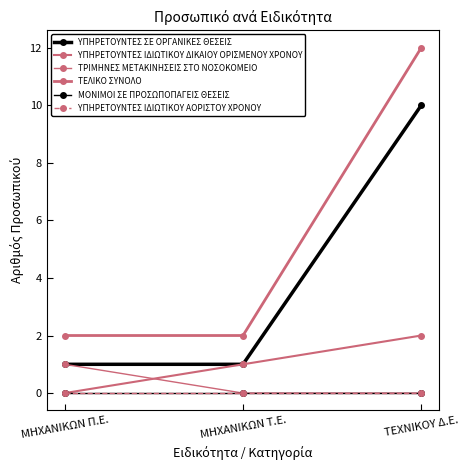

Reading right to left, list all the values displayed in this chart.

ΥΠΗΡΕΤΟΥΝΤΕΣ ΣΕ ΟΡΓΑΝΙΚΕΣ ΘΕΣΕΙΣ: ΤΕΧΝΙΚΟΥ Δ.Ε.=10	ΜΗΧΑΝΙΚΩΝ Τ.Ε.=1	ΜΗΧΑΝΙΚΩΝ Π.Ε.=1
ΥΠΗΡΕΤΟΥΝΤΕΣ ΙΔΙΩΤΙΚΟΥ ΔΙΚΑΙΟΥ ΟΡΙΣΜΕΝΟΥ ΧΡΟΝΟΥ: ΤΕΧΝΙΚΟΥ Δ.Ε.=2	ΜΗΧΑΝΙΚΩΝ Τ.Ε.=1	ΜΗΧΑΝΙΚΩΝ Π.Ε.=0
ΤΡΙΜΗΝΕΣ ΜΕΤΑΚΙΝΗΣΕΙΣ ΣΤΟ ΝΟΣΟΚΟΜΕΙΟ: ΤΕΧΝΙΚΟΥ Δ.Ε.=0	ΜΗΧΑΝΙΚΩΝ Τ.Ε.=0	ΜΗΧΑΝΙΚΩΝ Π.Ε.=1
ΤΕΛΙΚΟ ΣΥΝΟΛΟ: ΤΕΧΝΙΚΟΥ Δ.Ε.=12	ΜΗΧΑΝΙΚΩΝ Τ.Ε.=2	ΜΗΧΑΝΙΚΩΝ Π.Ε.=2
ΜΟΝΙΜΟΙ ΣΕ ΠΡΟΣΩΠΟΠΑΓΕΙΣ ΘΕΣΕΙΣ: ΤΕΧΝΙΚΟΥ Δ.Ε.=0	ΜΗΧΑΝΙΚΩΝ Τ.Ε.=0	ΜΗΧΑΝΙΚΩΝ Π.Ε.=0
ΥΠΗΡΕΤΟΥΝΤΕΣ ΙΔΙΩΤΙΚΟΥ ΑΟΡΙΣΤΟΥ ΧΡΟΝΟΥ: ΤΕΧΝΙΚΟΥ Δ.Ε.=0	ΜΗΧΑΝΙΚΩΝ Τ.Ε.=0	ΜΗΧΑΝΙΚΩΝ Π.Ε.=0